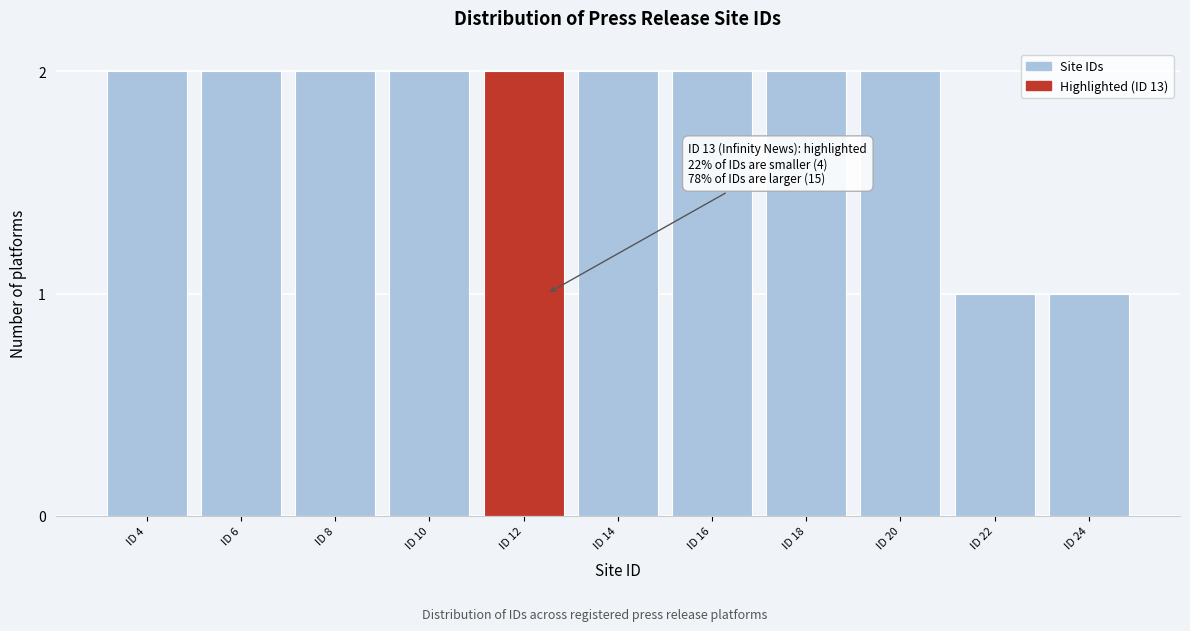

Reading right to left, transcribe all the data shown in this chart.

ID 24=1	ID 22=1	ID 20=2	ID 18=2	ID 16=2	ID 14=2	ID 12=2	ID 10=2	ID 8=2	ID 6=2	ID 4=2